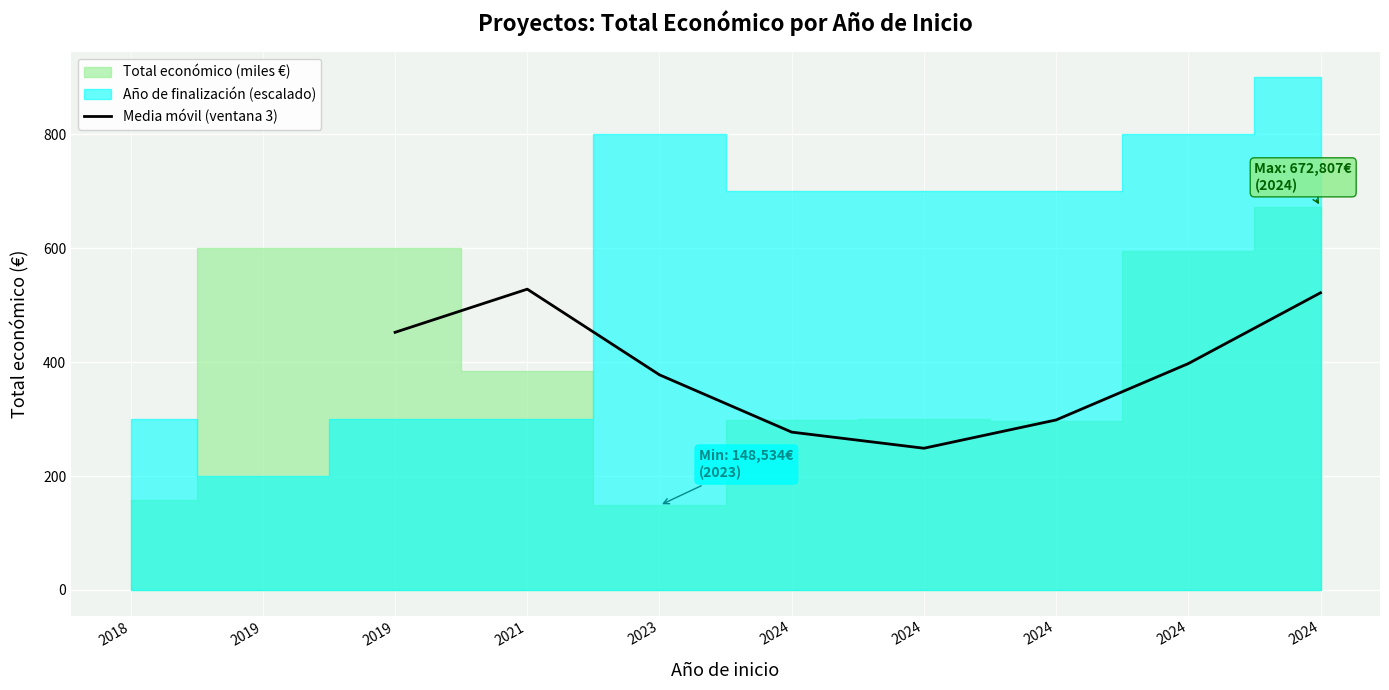

What is the value of the 1st point from the left?

452.4